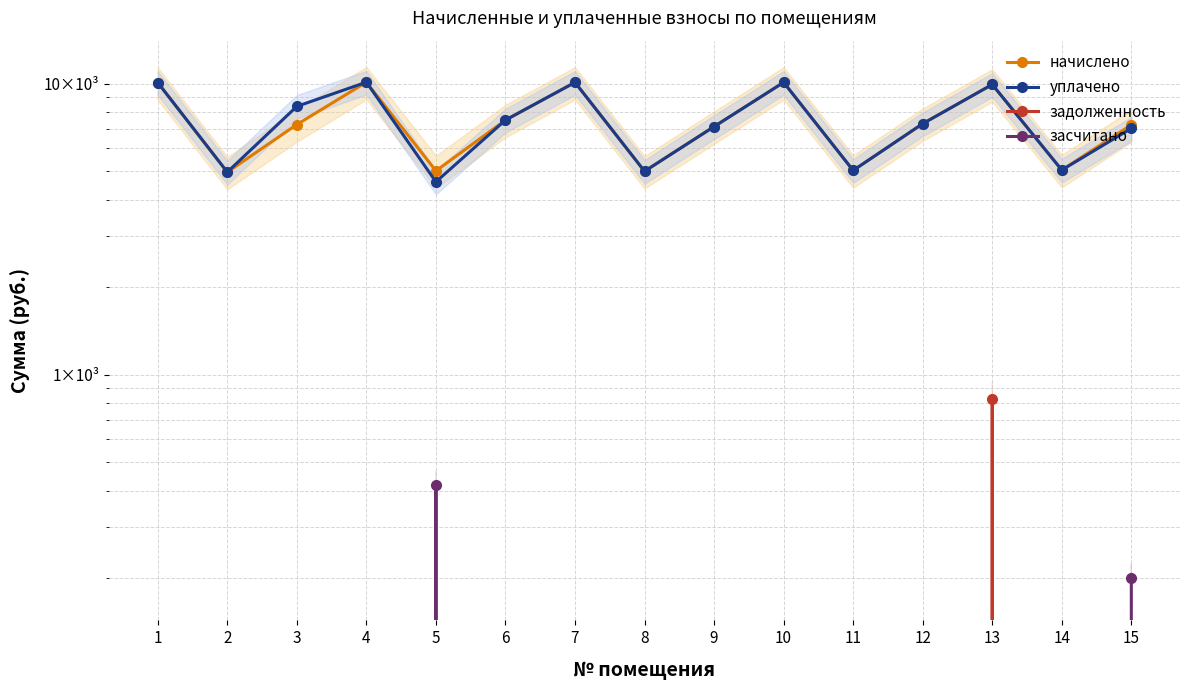

Which category has the lowest value across all series?

1